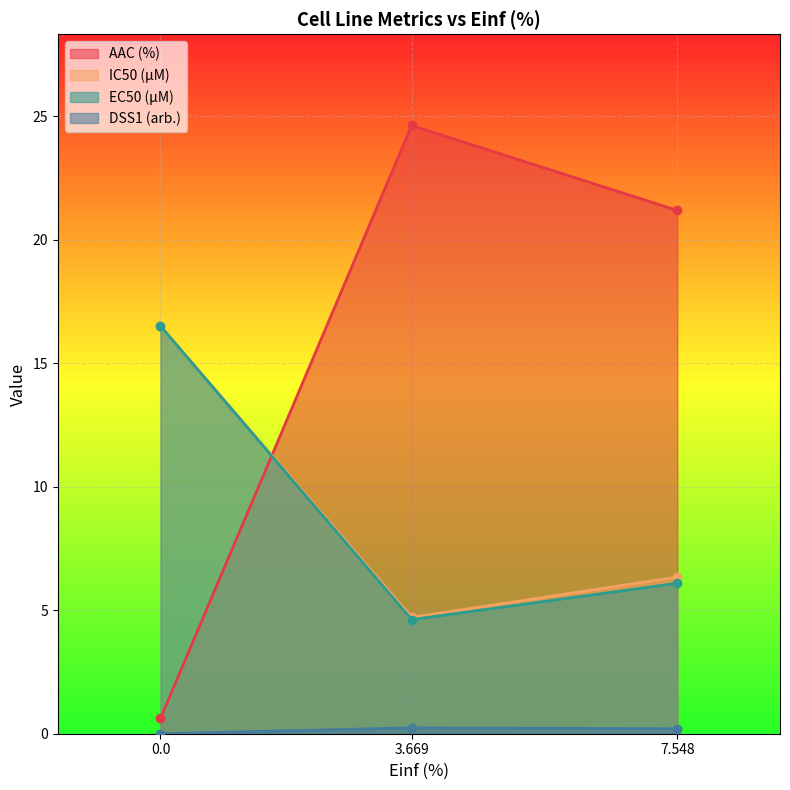

The value of DSS1 (arb.) at 0.0 is 0.1. True or false?

False